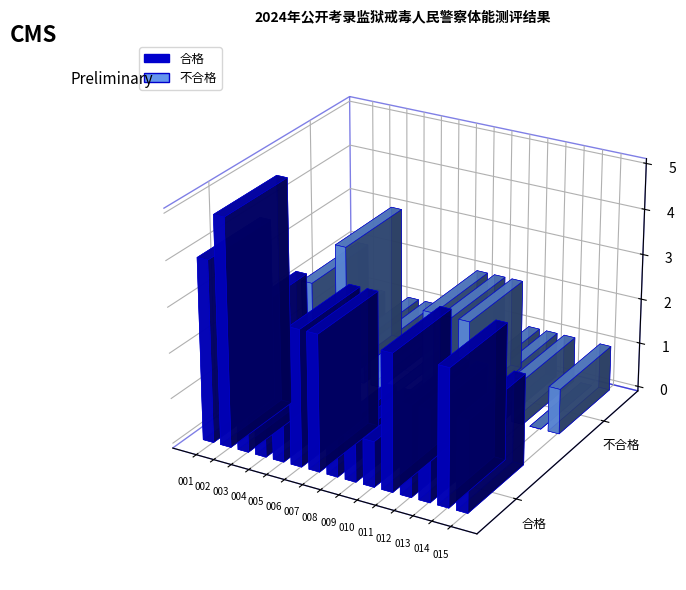

List the series in order of their peak value, lowest first.

不合格, 合格